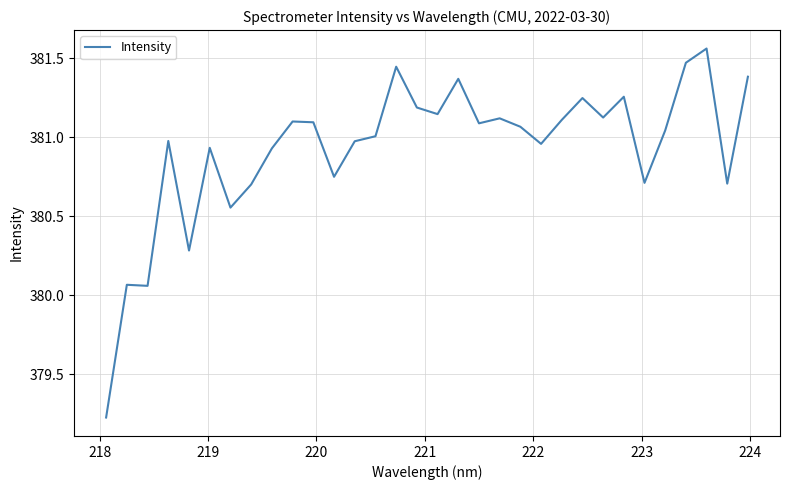

What is the difference between the maximum and minimum values?

2.3